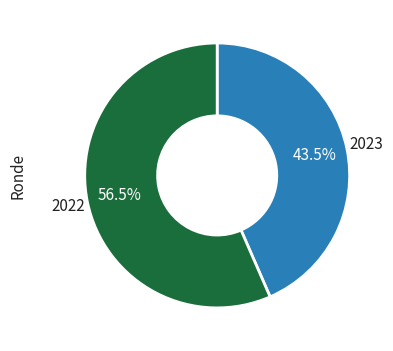

Which category has the biggest portion of the pie?

2022